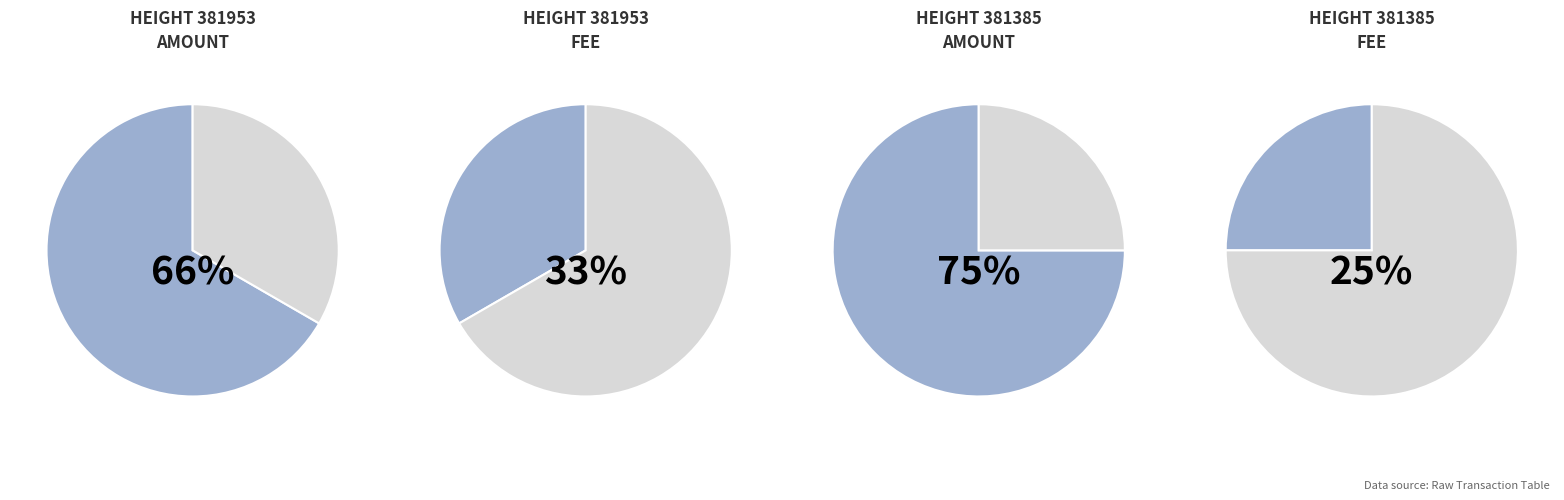

What is the smallest slice in the pie chart?

Fee